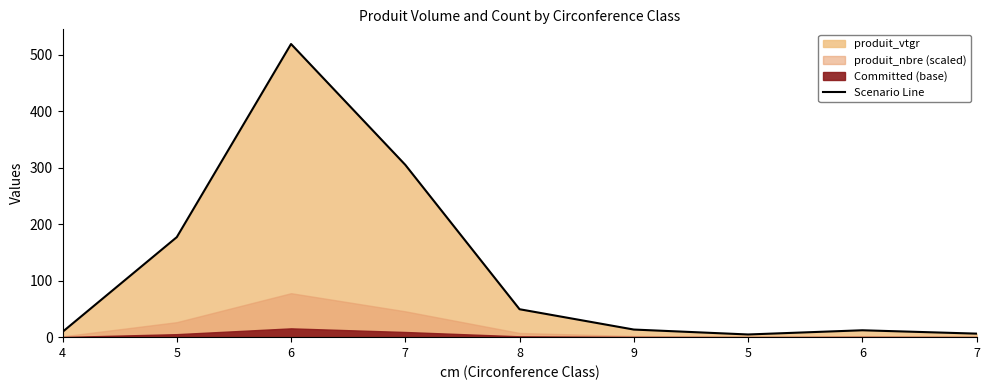

True or false: the data shows 16.4 at 4.

False